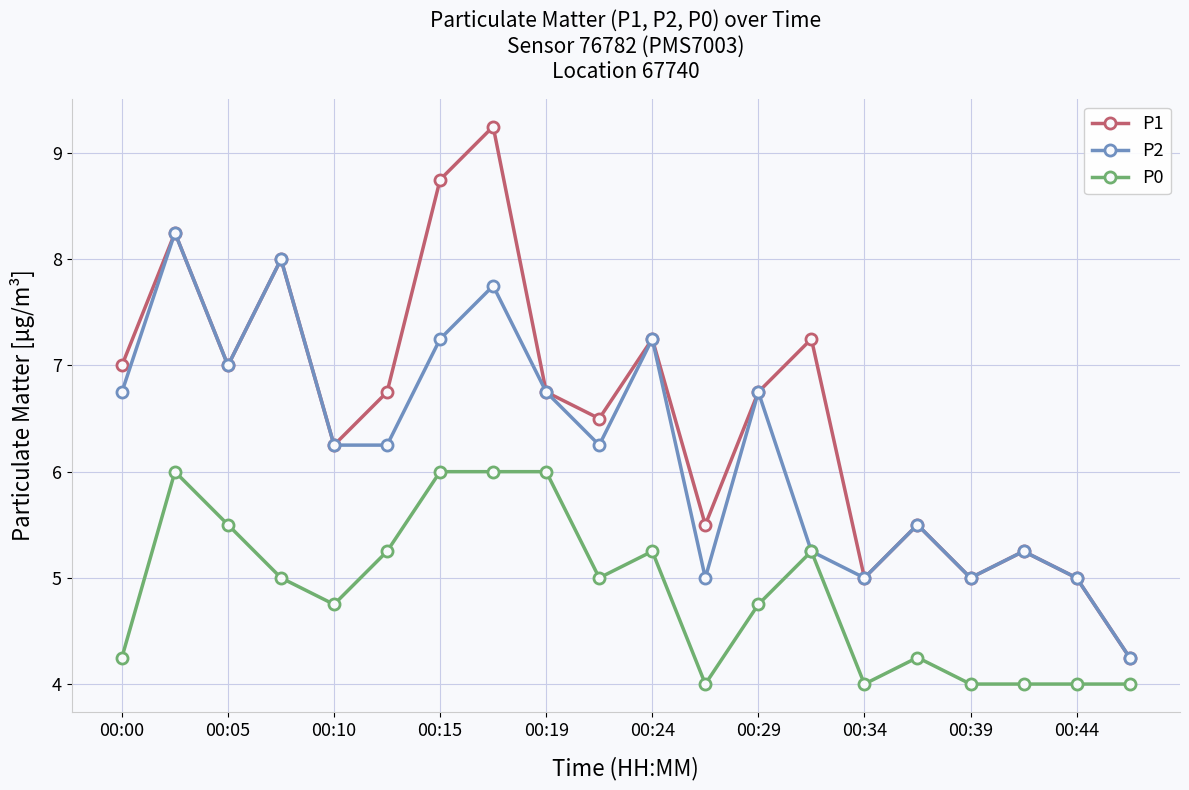

Which series has the largest total across all categories?

P1